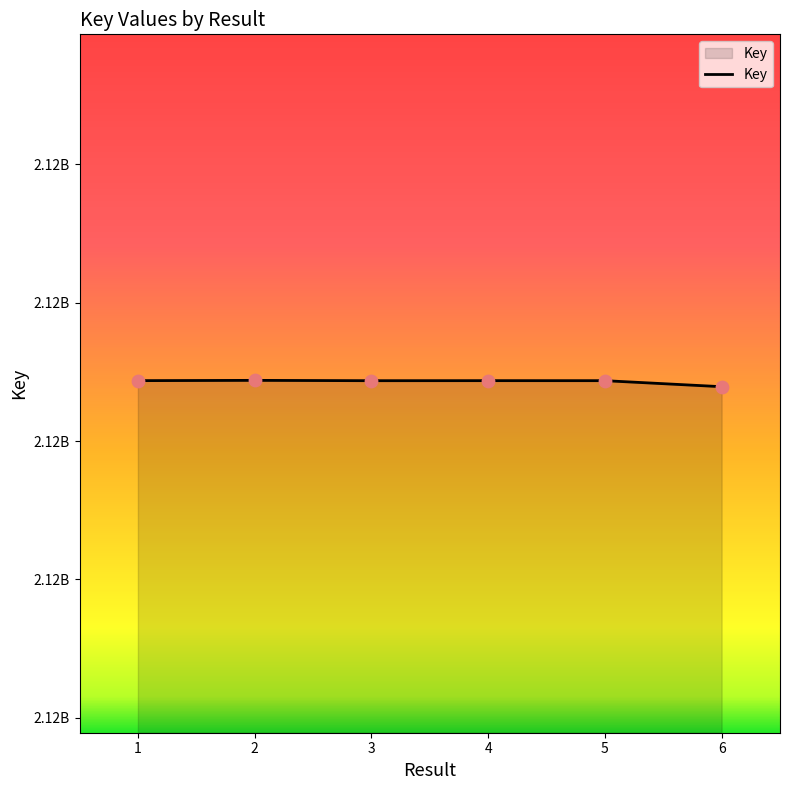

What is the ratio of the value at 6 to the value at 2?

1.0